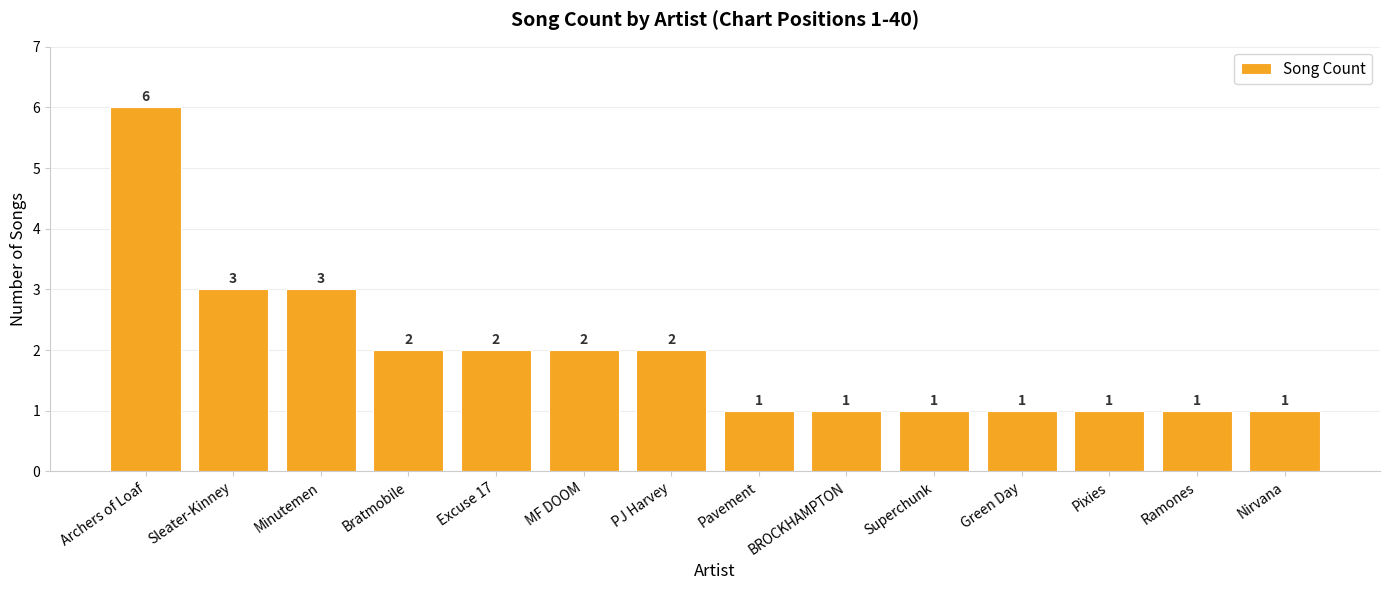

What is the difference between the values at Minutemen and Ramones?

2